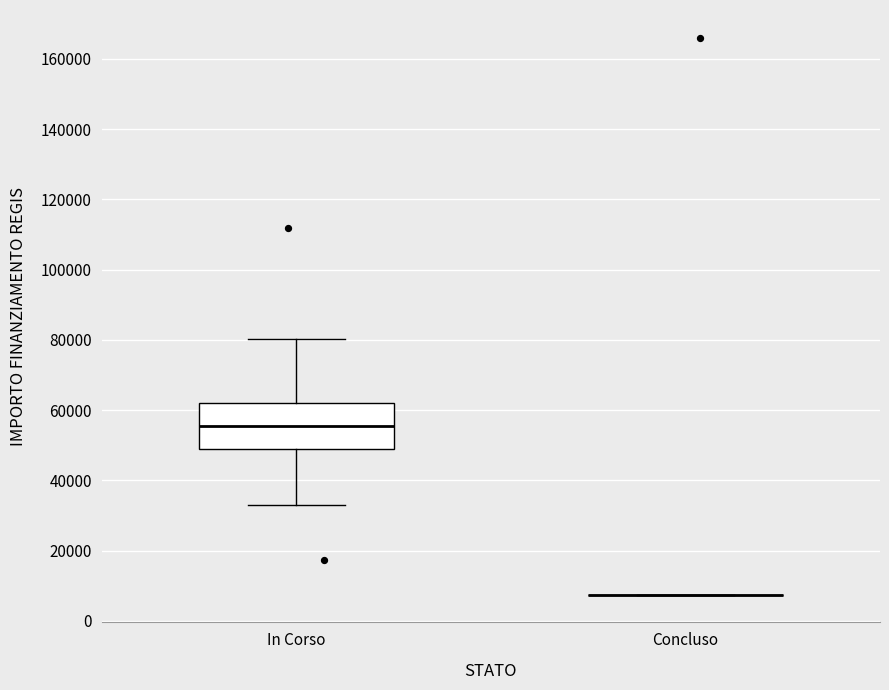

Where is the upper edge of the box for In Corso on the y-axis? The values are not printed on the chart, so give them approximately, as read against the axis.

62000